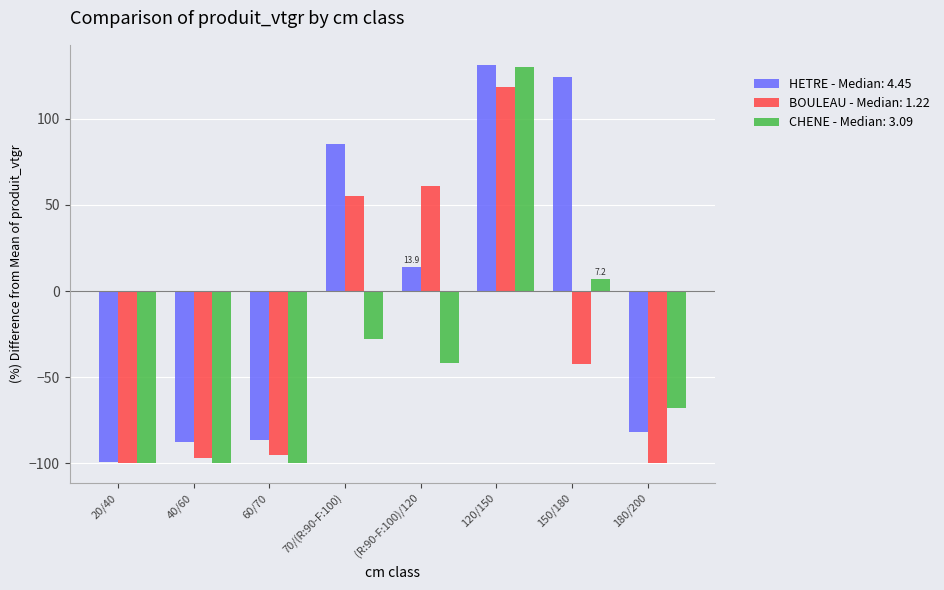

What is the maximum value for BOULEAU - Median: 1.22?

118.4